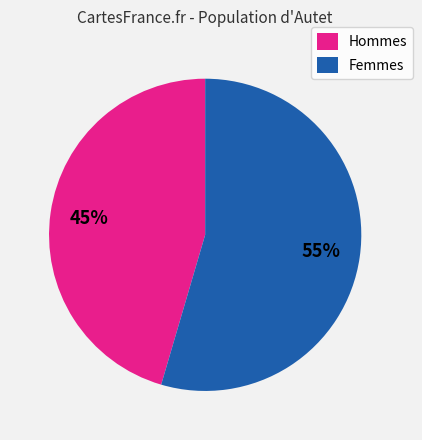

Does Femmes represent more than half of the total?

Yes